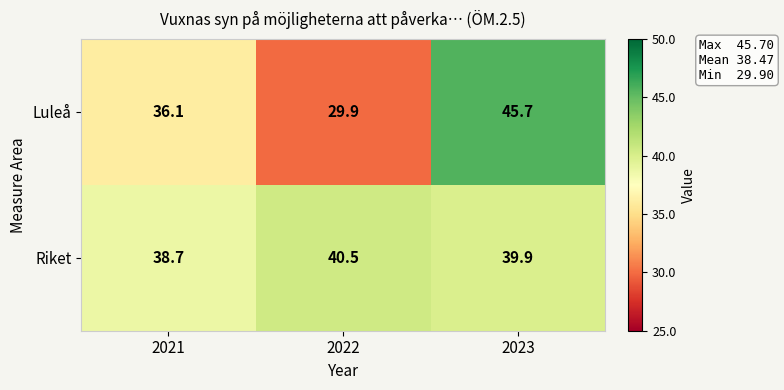

The Riket series shows 38.7 at 2021. True or false?

True